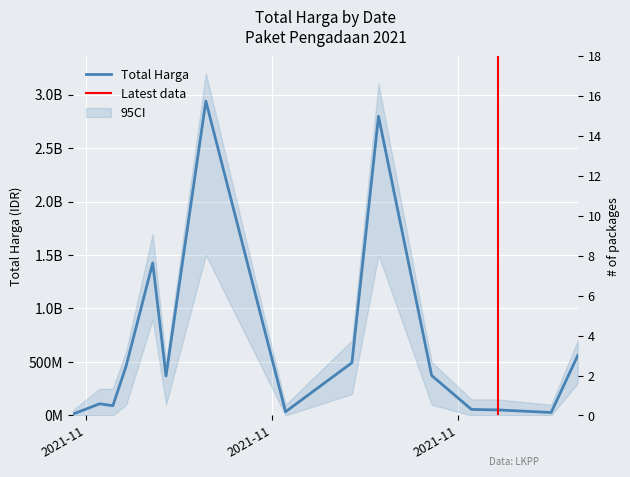

What is the change in value from 2021-11-03 to 2021-11-22?

+384307730